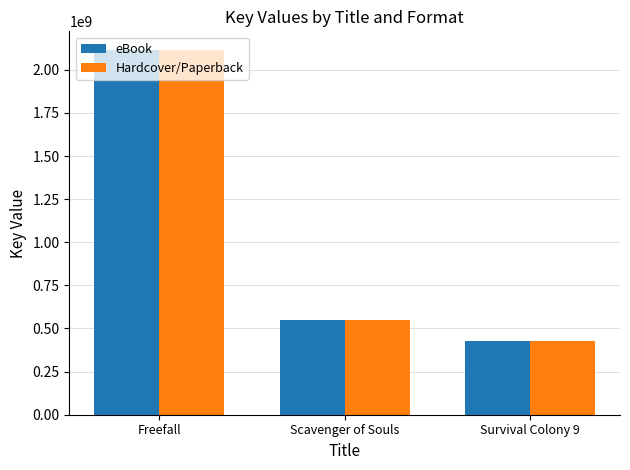

How many groups of bars are there?

3